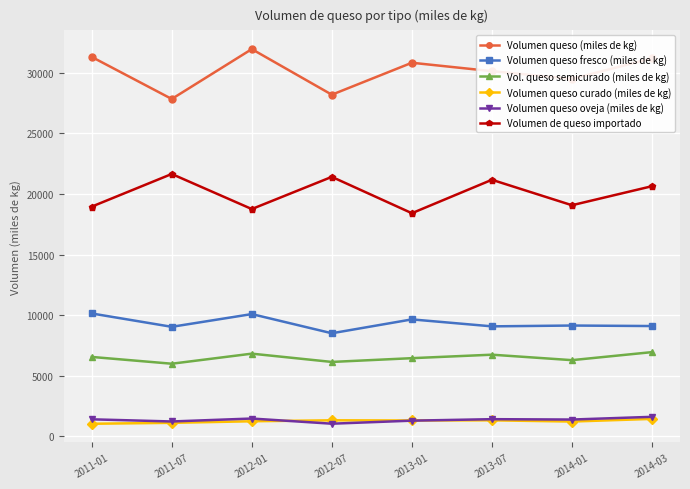

What is the sum of the Volumen de queso importado values at 2012-07 and 2014-03?

42063.3